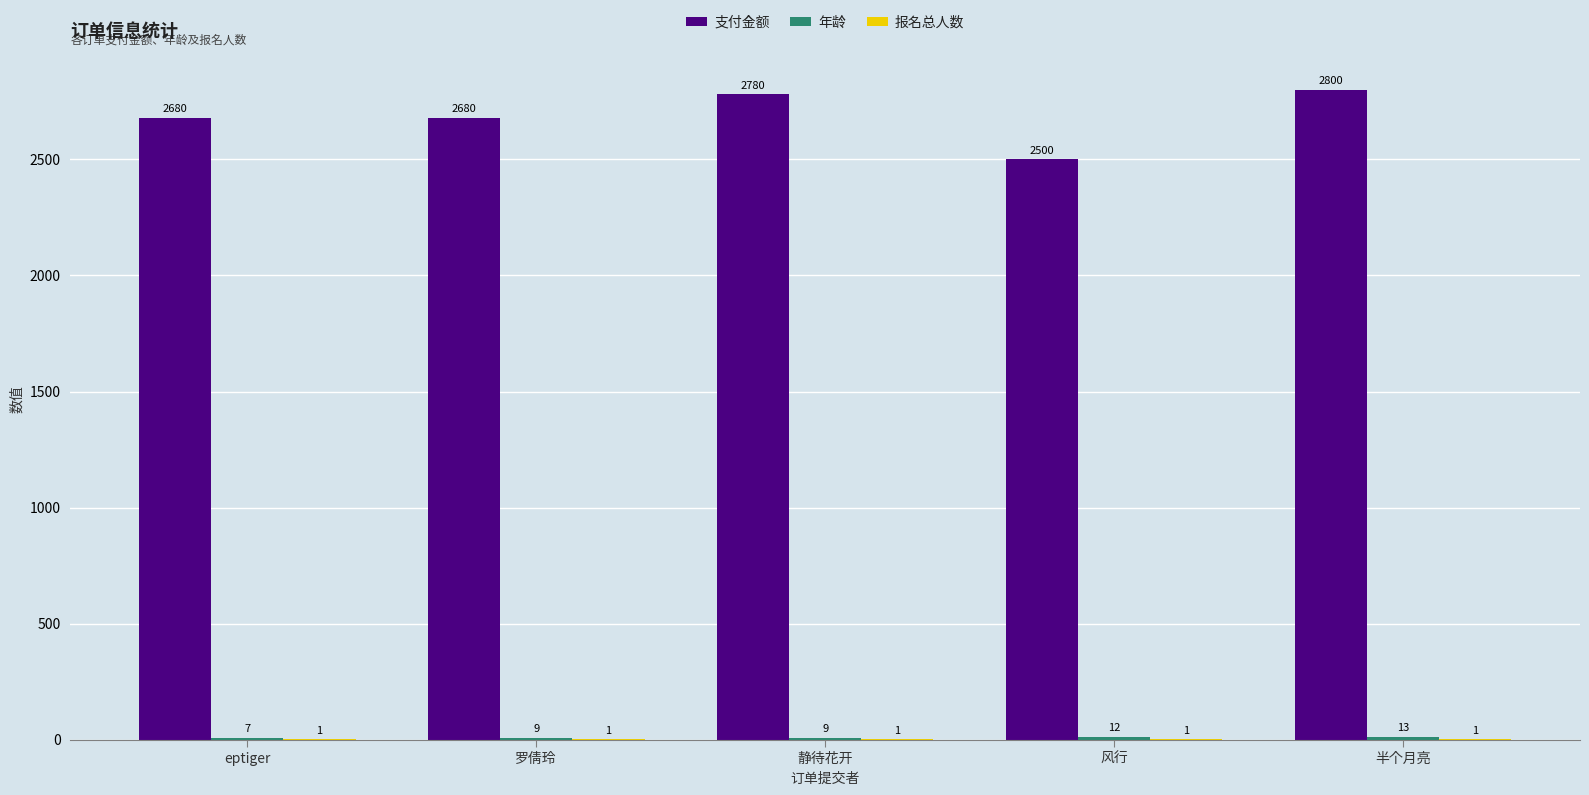

What is the total value across all series at 半个月亮?

2814